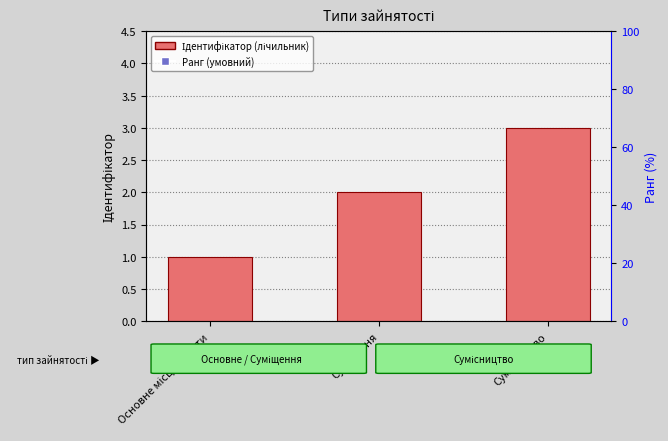

What is the total value across all series at Основне місце роботи?

51